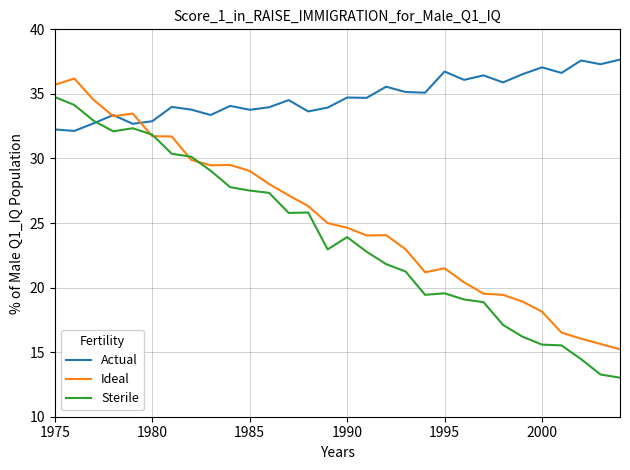

What is the minimum value shown in the chart?

13.0